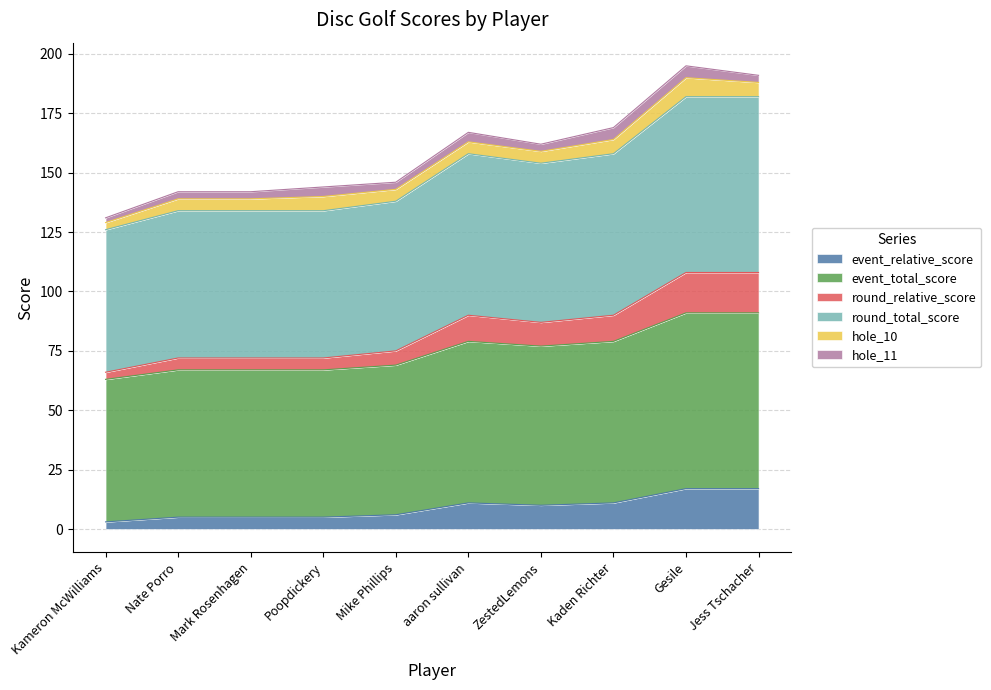

Does the chart display data point markers on the line(s)?

No